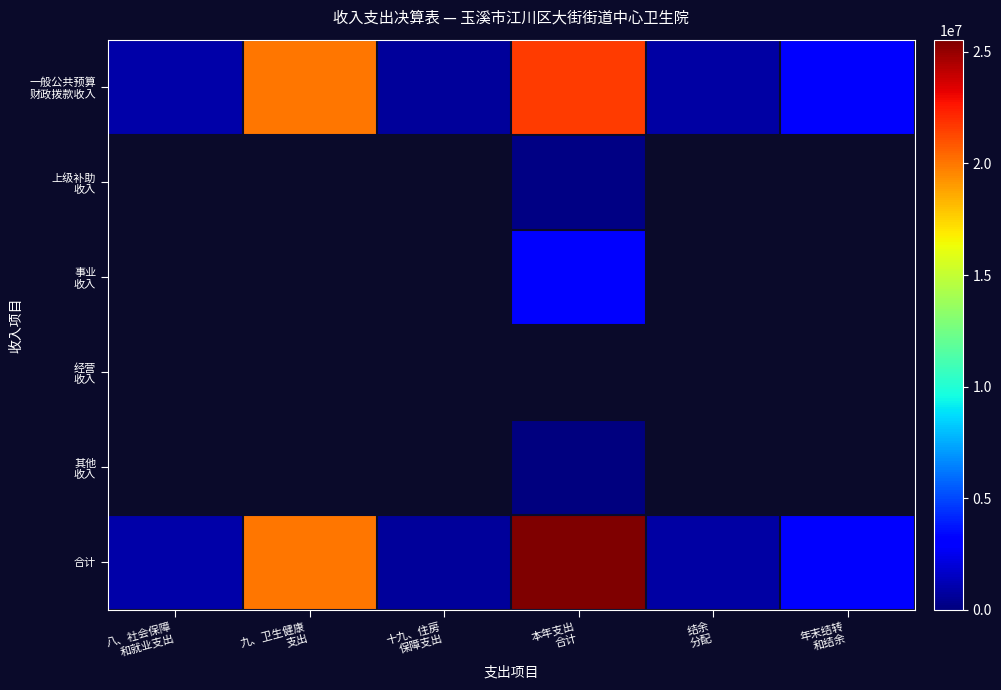

How many categories are shown in the chart?

6